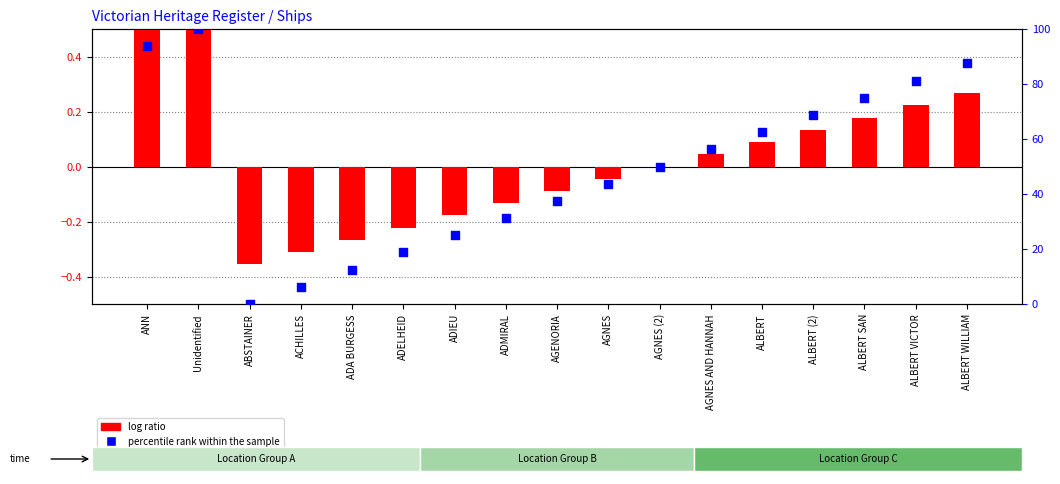

What are all the series names shown in the legend?

log ratio, percentile rank within the sample